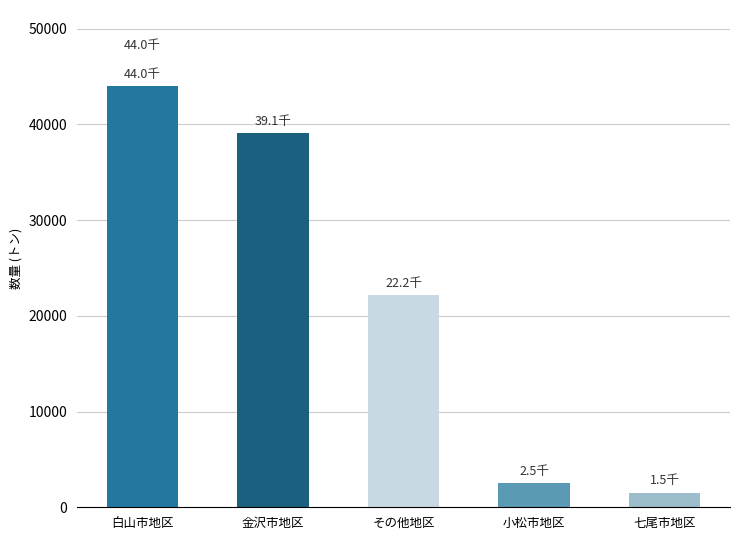

Reading left to right, list all the values displayed in this chart.

44034	39131	22205	2518	1541